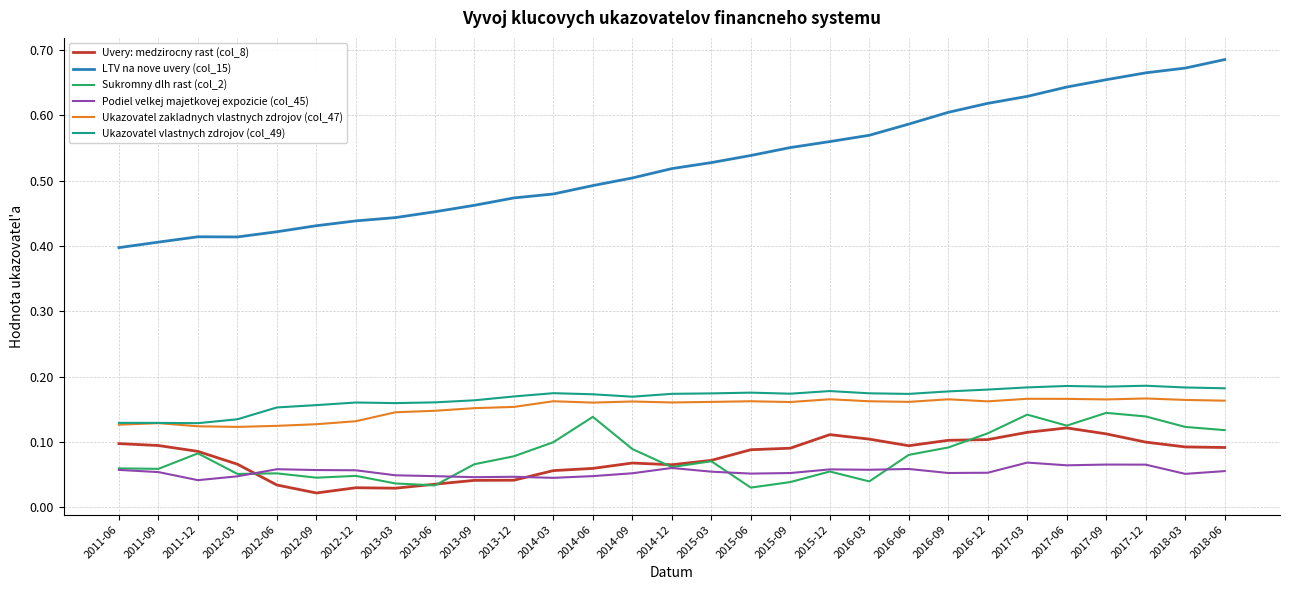

Is it true that Sukromny dlh rast (col_2) equals 0.2 at 2014-06?

False